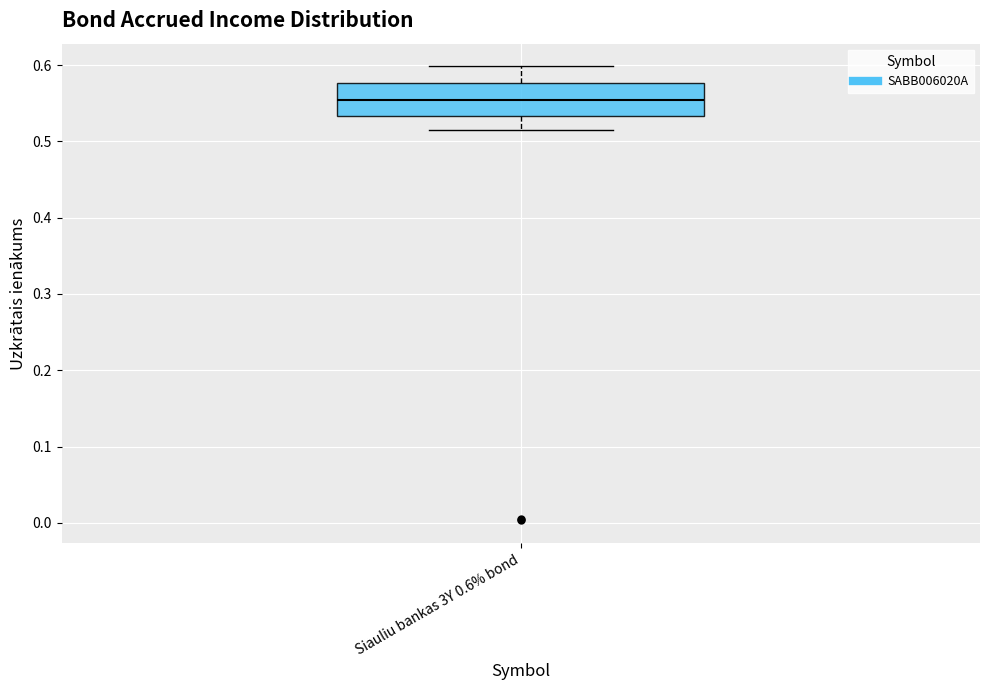

Read this box plot against the y-axis: the position of the median line, the range covered by the box, and the ends of both whiskers. The values are not printed on the chart, so give them approximately, as read against the axis.

median 0.55, box 0.53 to 0.58, whiskers 0.51 to 0.60